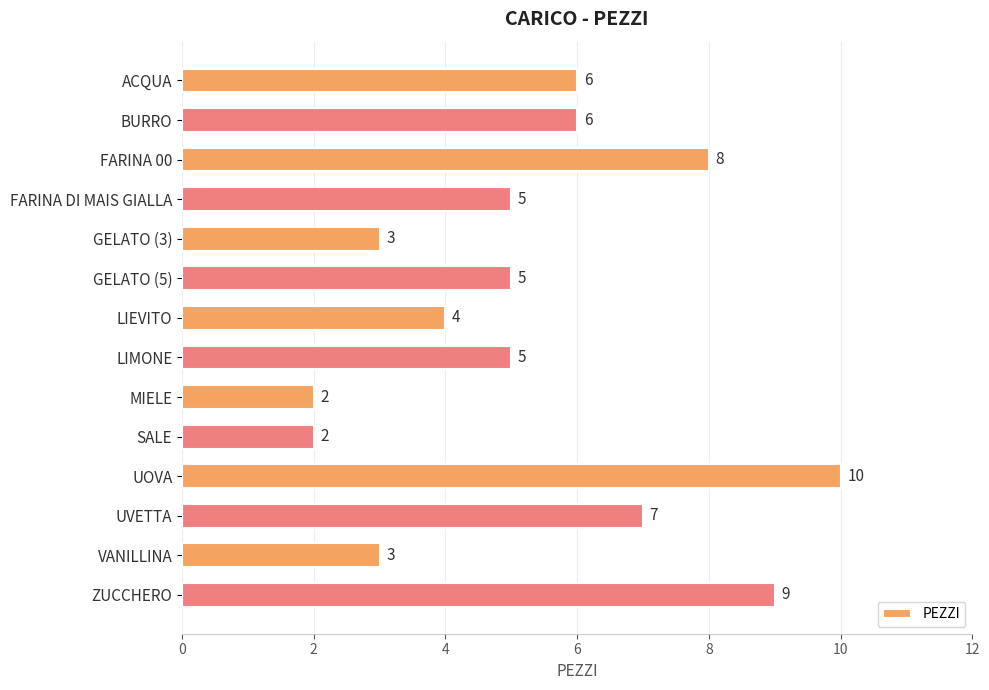

How many values are between 3 and 7?

9